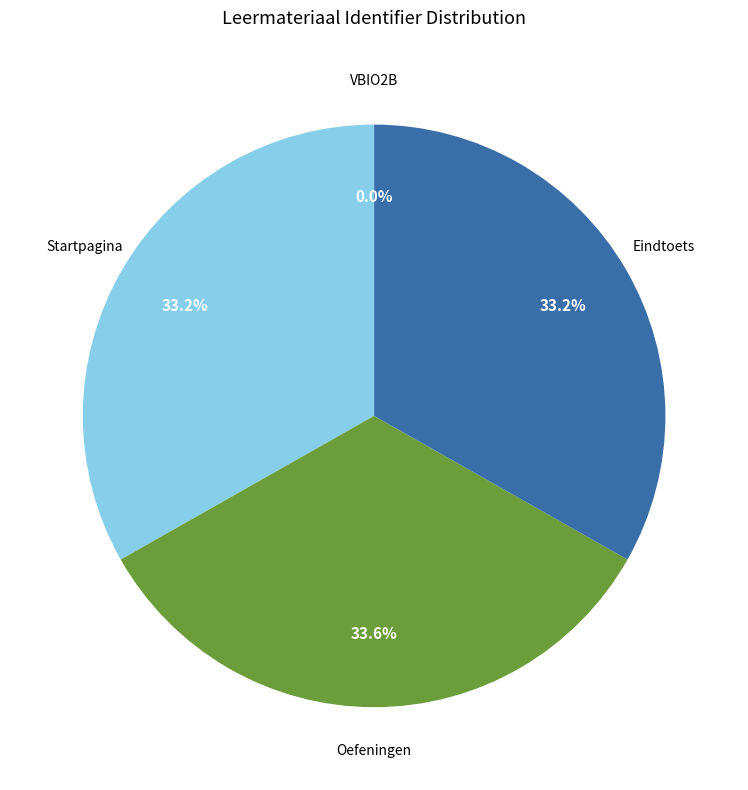

Is there any slice that represents more than half of the pie?

No